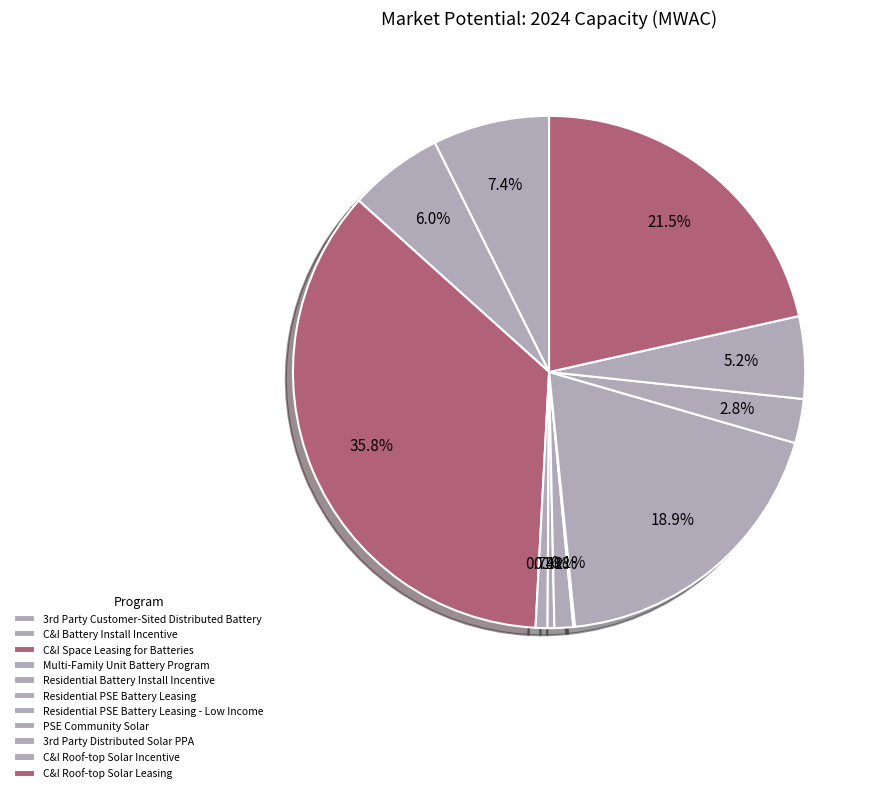

Is the sum of C&I Battery Install Incentive and PSE Community Solar greater than half?

No